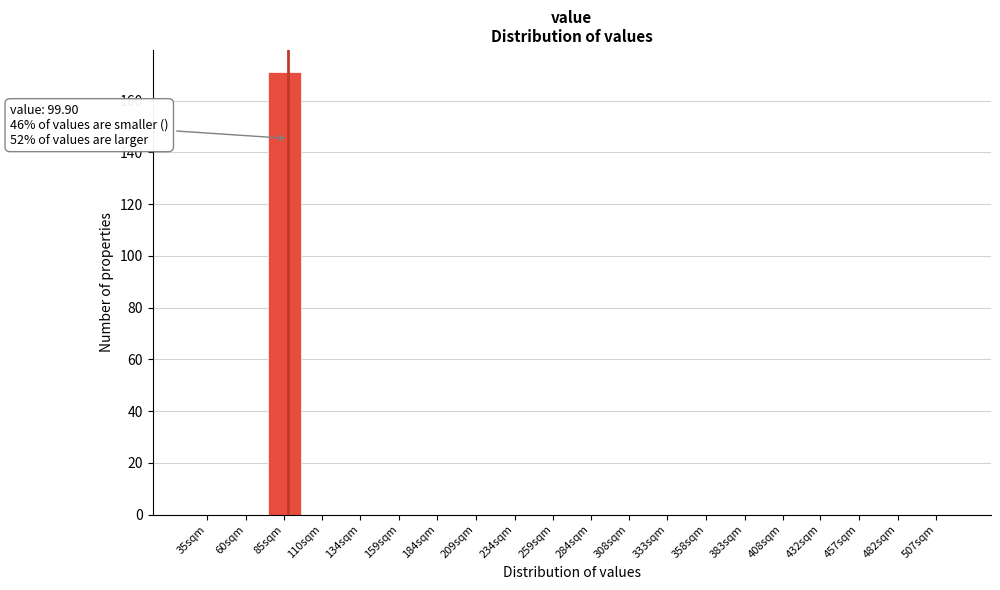

Reading left to right, extract all data points from this chart.

35sqm=0	60sqm=0	85sqm=171	110sqm=0	134sqm=0	159sqm=0	184sqm=0	209sqm=0	234sqm=0	259sqm=0	284sqm=0	308sqm=0	333sqm=0	358sqm=0	383sqm=0	408sqm=0	432sqm=0	457sqm=0	482sqm=0	507sqm=0